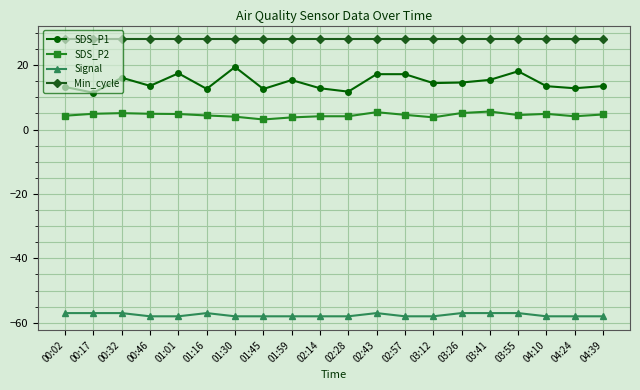

Rank the series at 03:26 from lowest to highest value.

Signal, SDS_P2, SDS_P1, Min_cycle